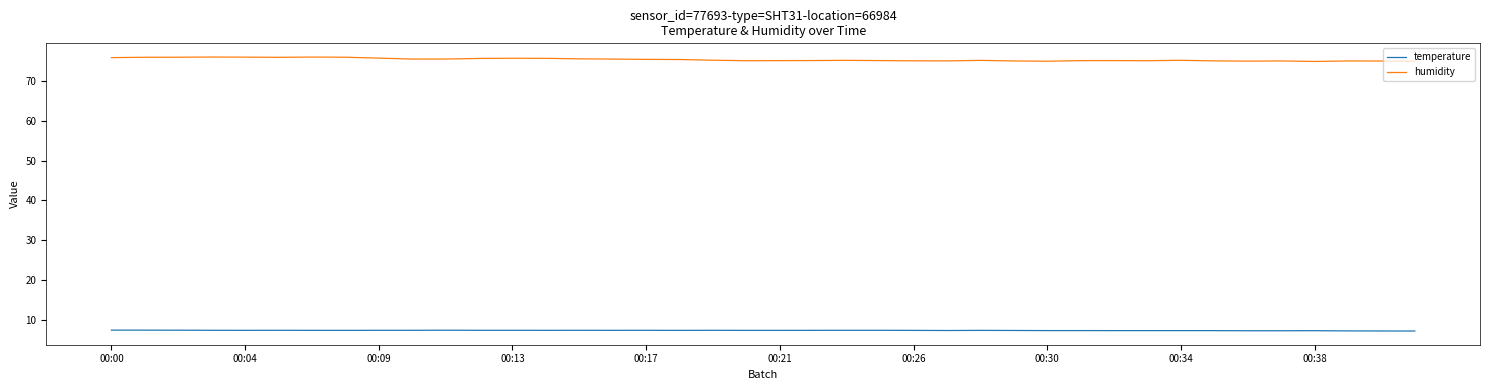

Which series has the largest range (max minus min)?

humidity